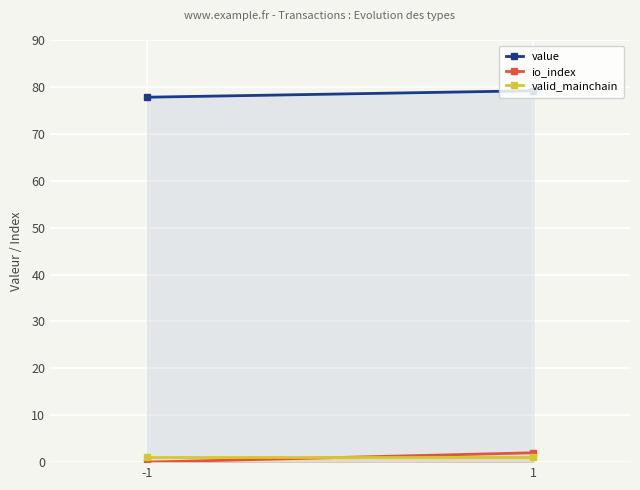

How many distinct data groups are displayed?

3